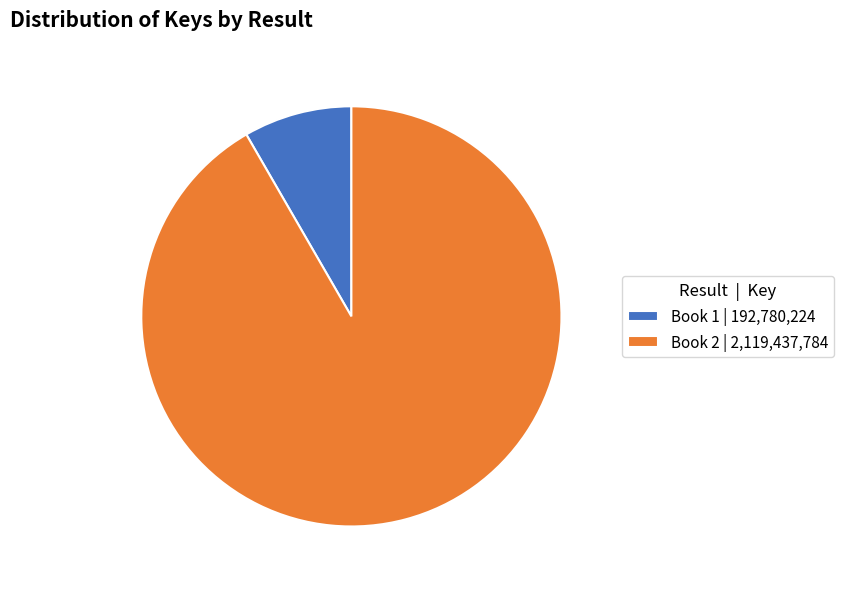

Between Book 2 | 2,119,437,784 and Book 1 | 192,780,224, which is larger?

Book 2 | 2,119,437,784